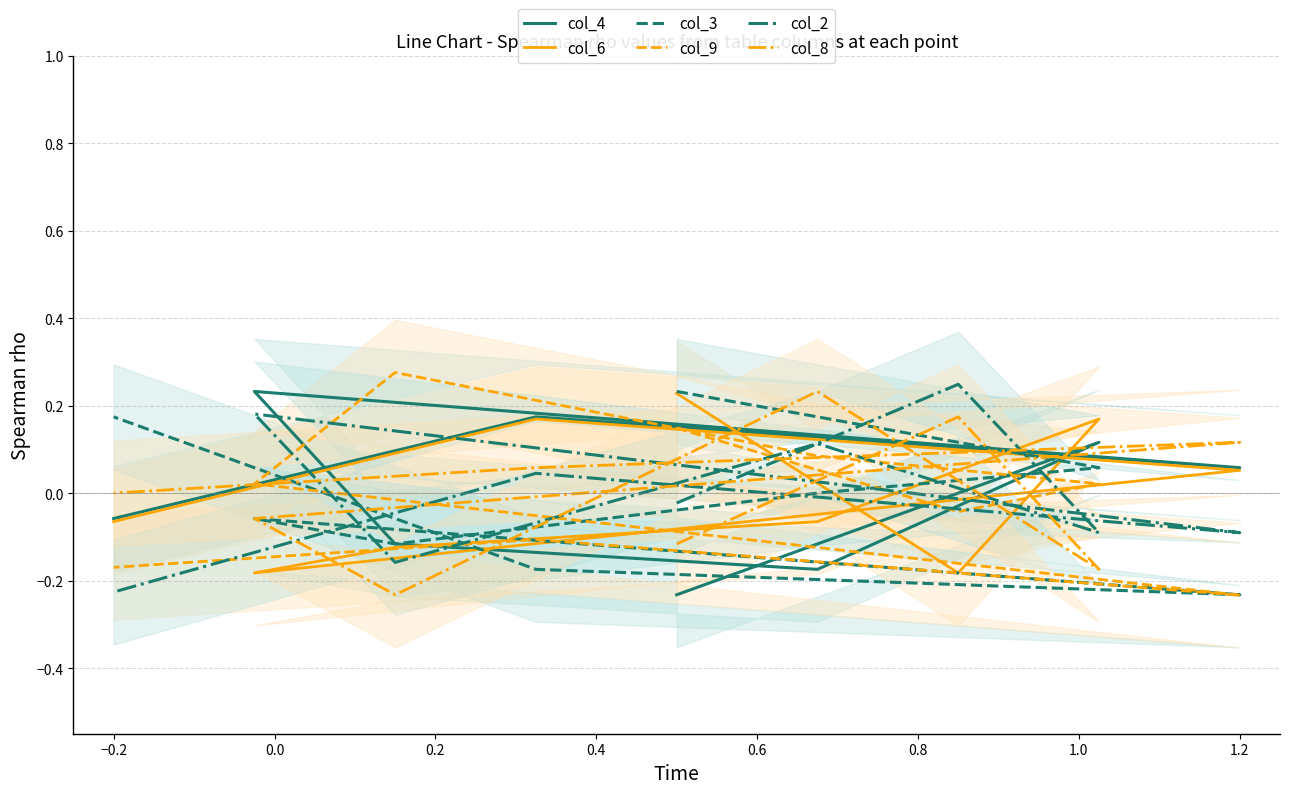

Is this an area chart (filled region under the line)?

No